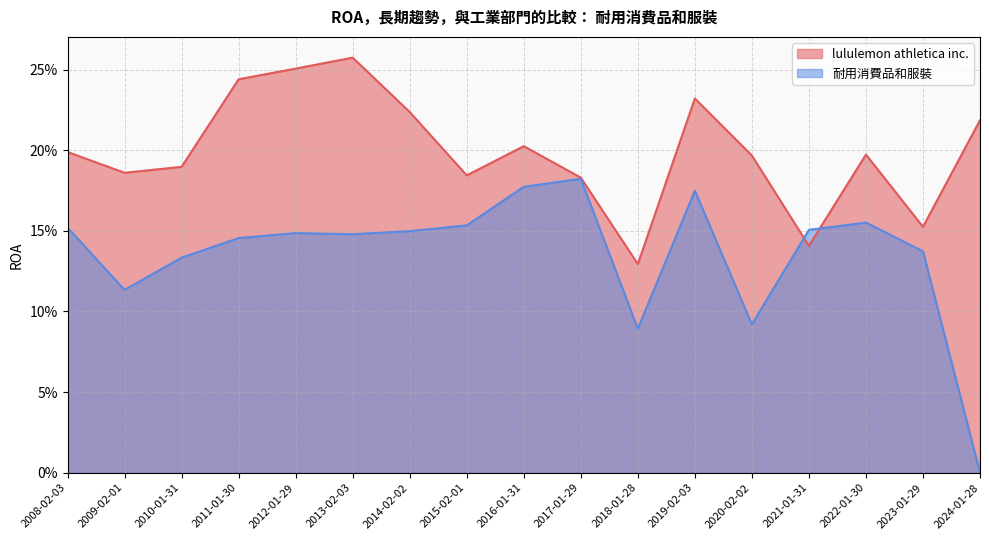

How many lines are shown in the chart?

2